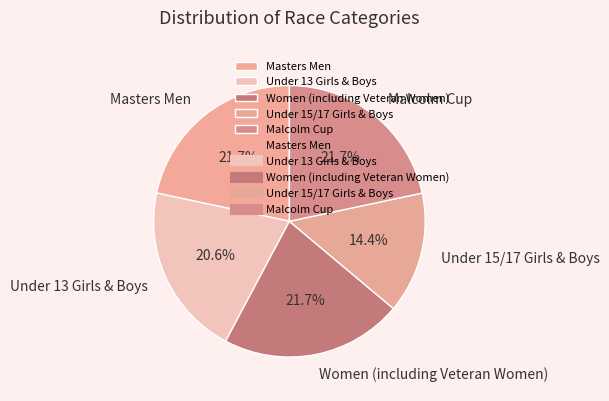

How many segments does this pie chart have?

5